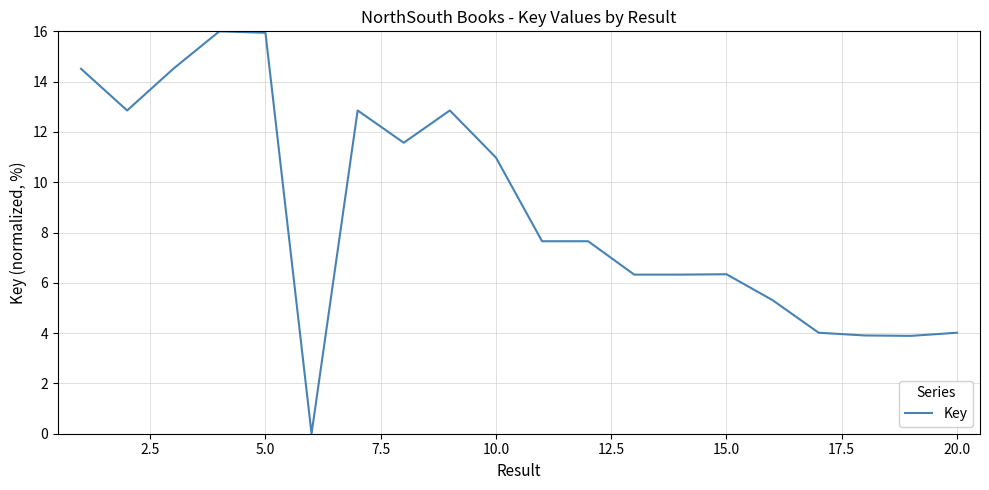

What is the greatest value displayed?

16.0